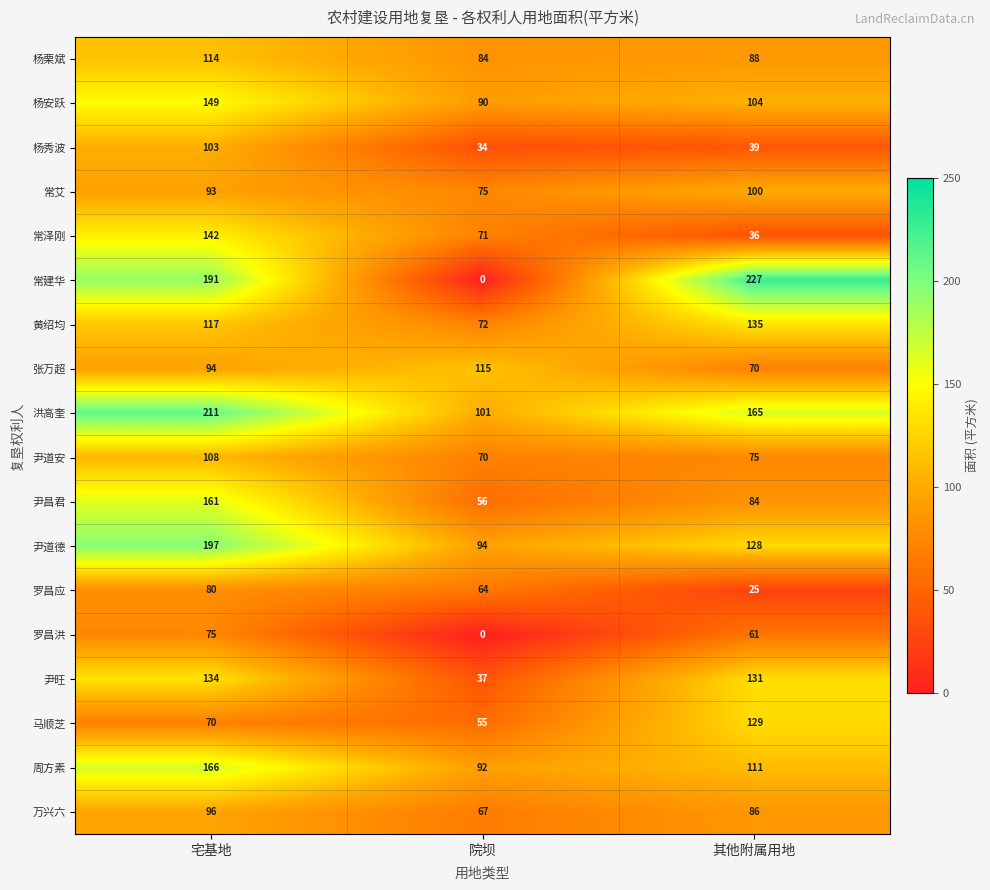

True or false: 马顺芝 has a value of 70 at 宅基地.

True